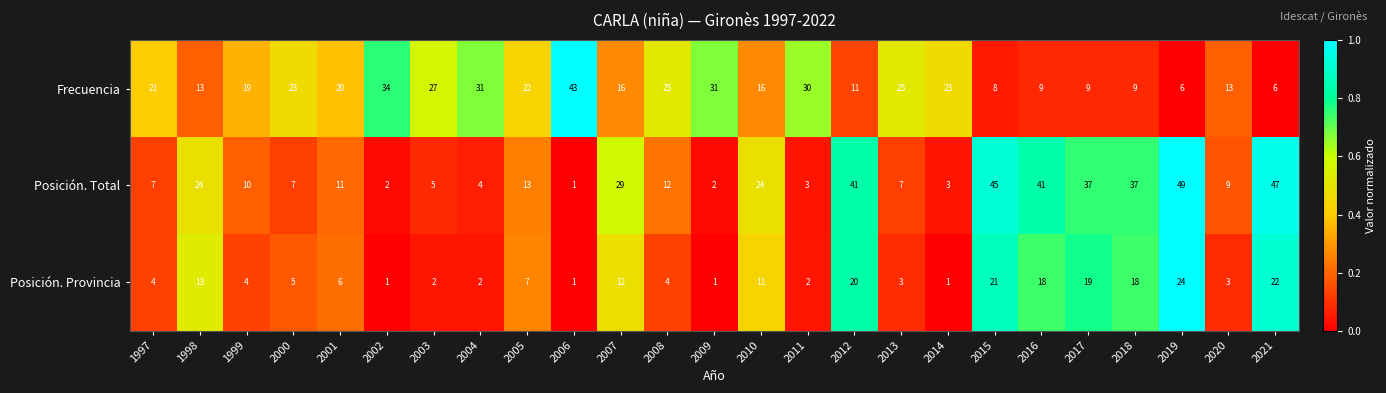

What is the difference between the maximum and minimum values in the Posición. Provincia series?

23